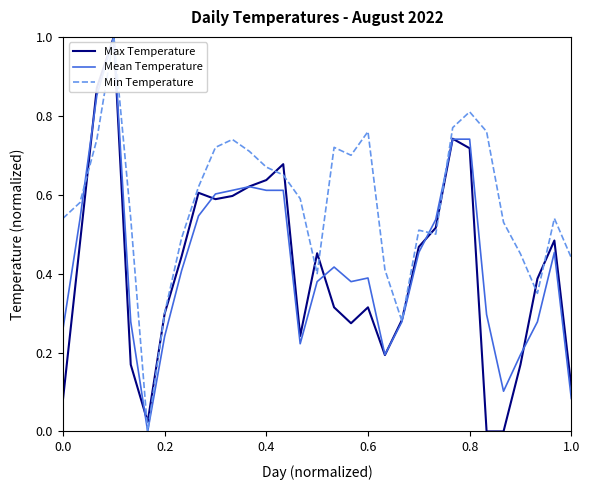

Which series has the largest total across all categories?

Min Temperature